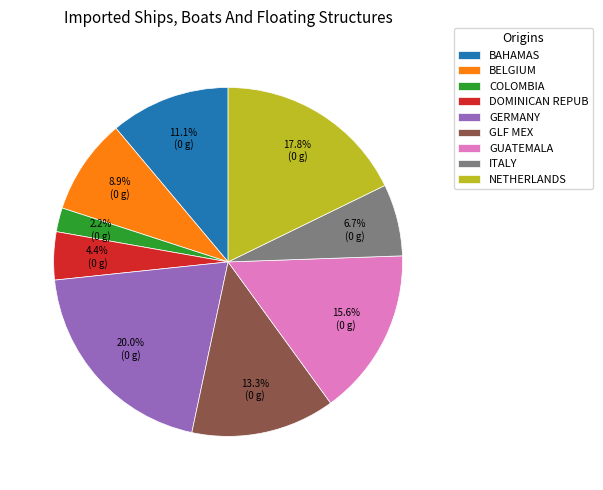

Combined, do GLF MEX and GUATEMALA account for over 50%?

No